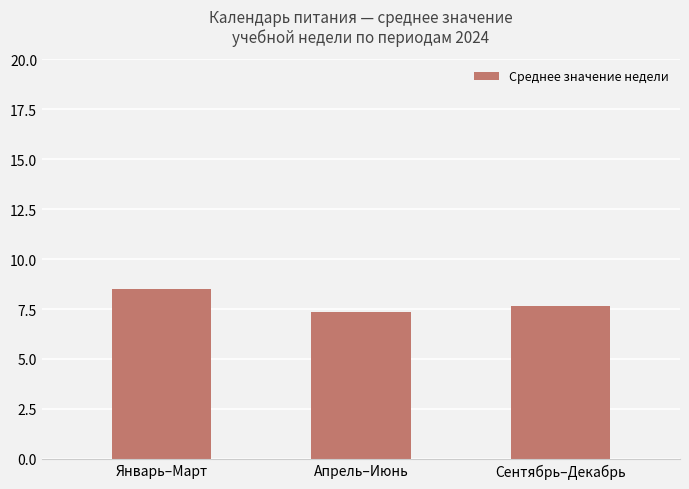

What is the value of the 3rd bar from the left?

7.7